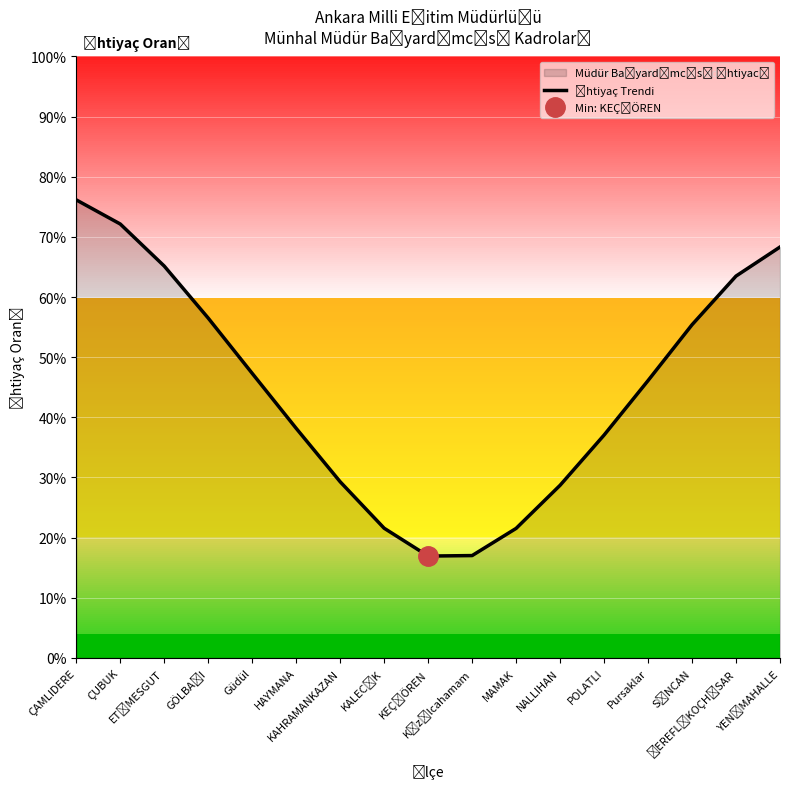

True or false: the data has more than 2 interior local peaks.

False